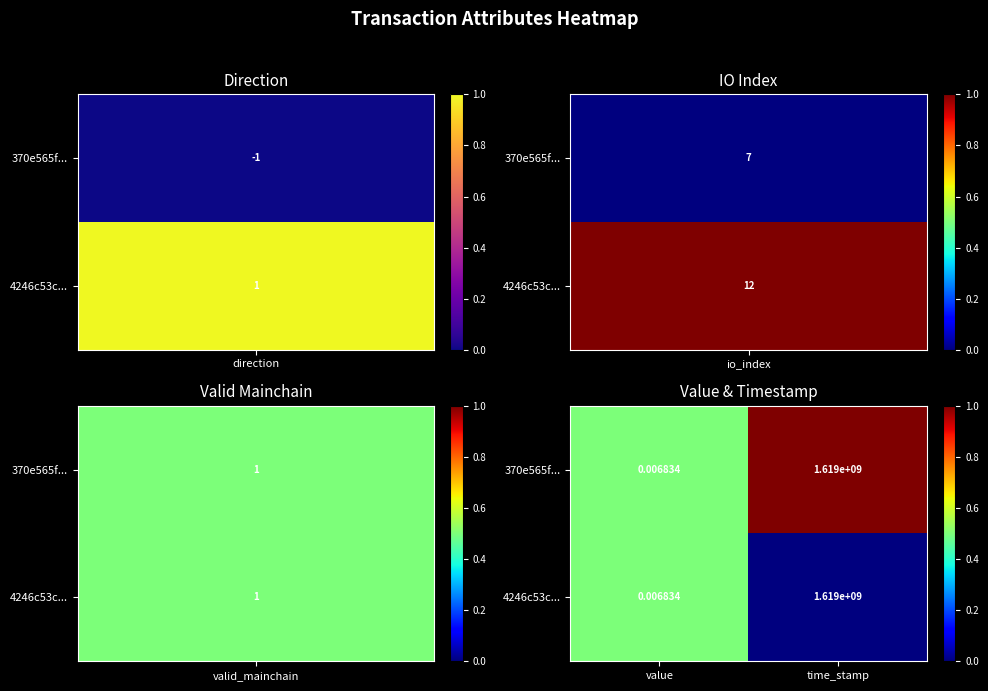

Rank the categories by 370e565f... value from highest to lowest.

time_stamp, value